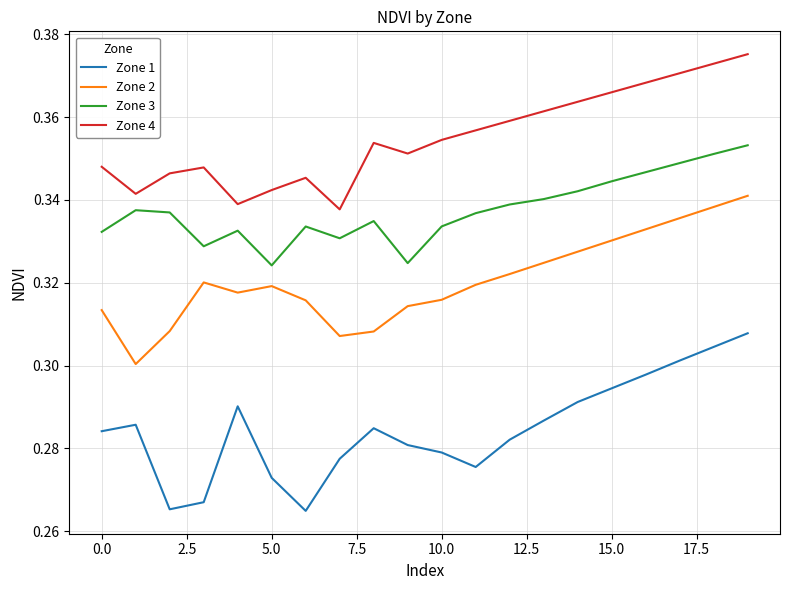

Is this an area chart (filled region under the line)?

No